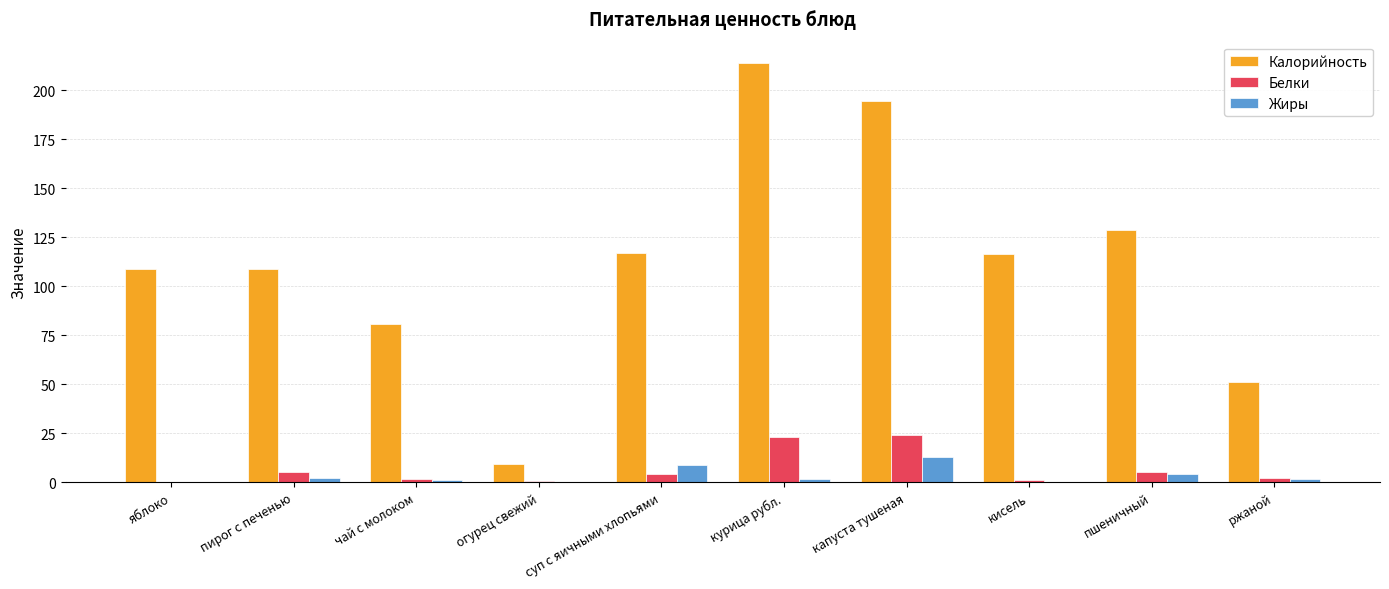

What is the sum of all Калорийность values?

1129.1